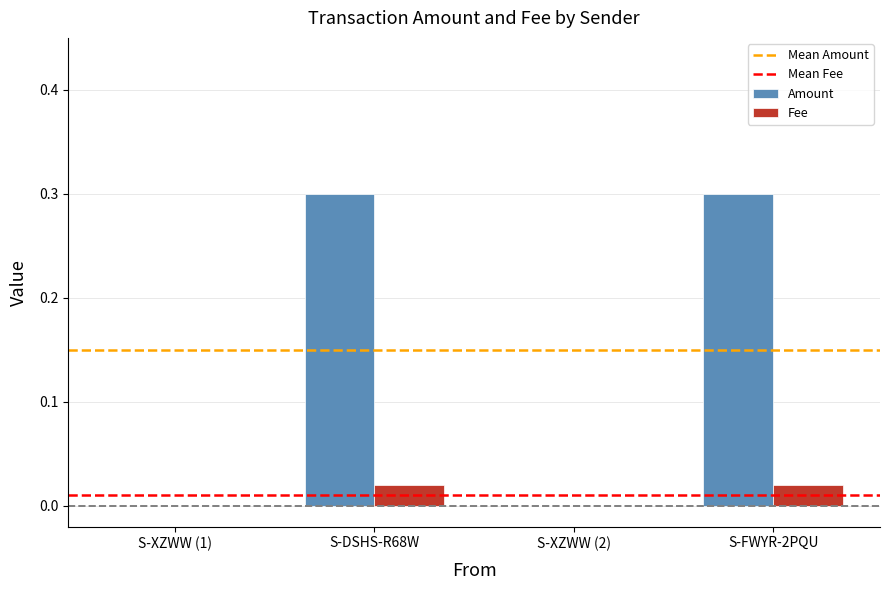

Count the number of data series in this chart.

2